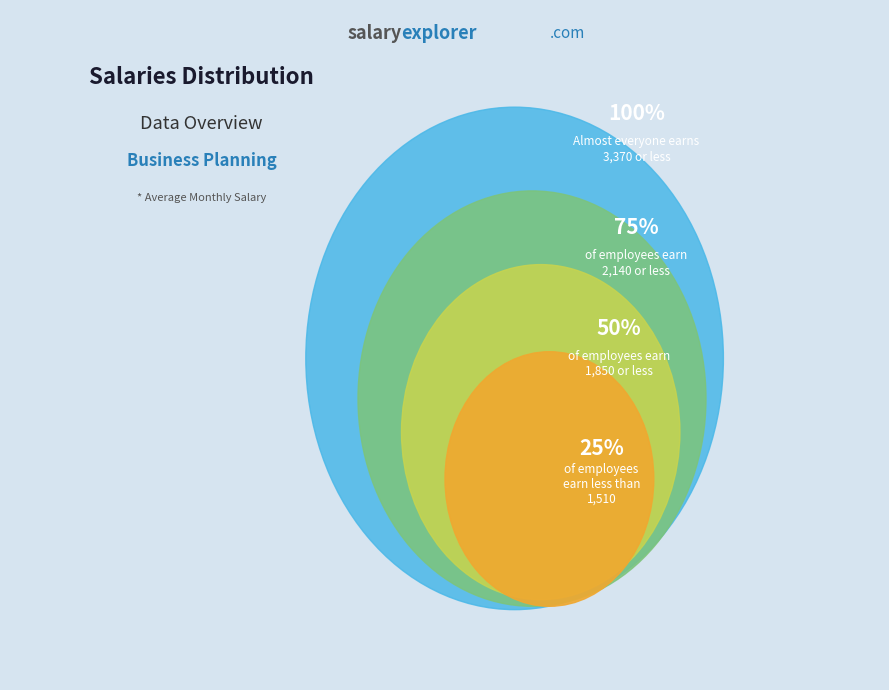

The g©¬ slice represents 23% of the pie. True or false?

False